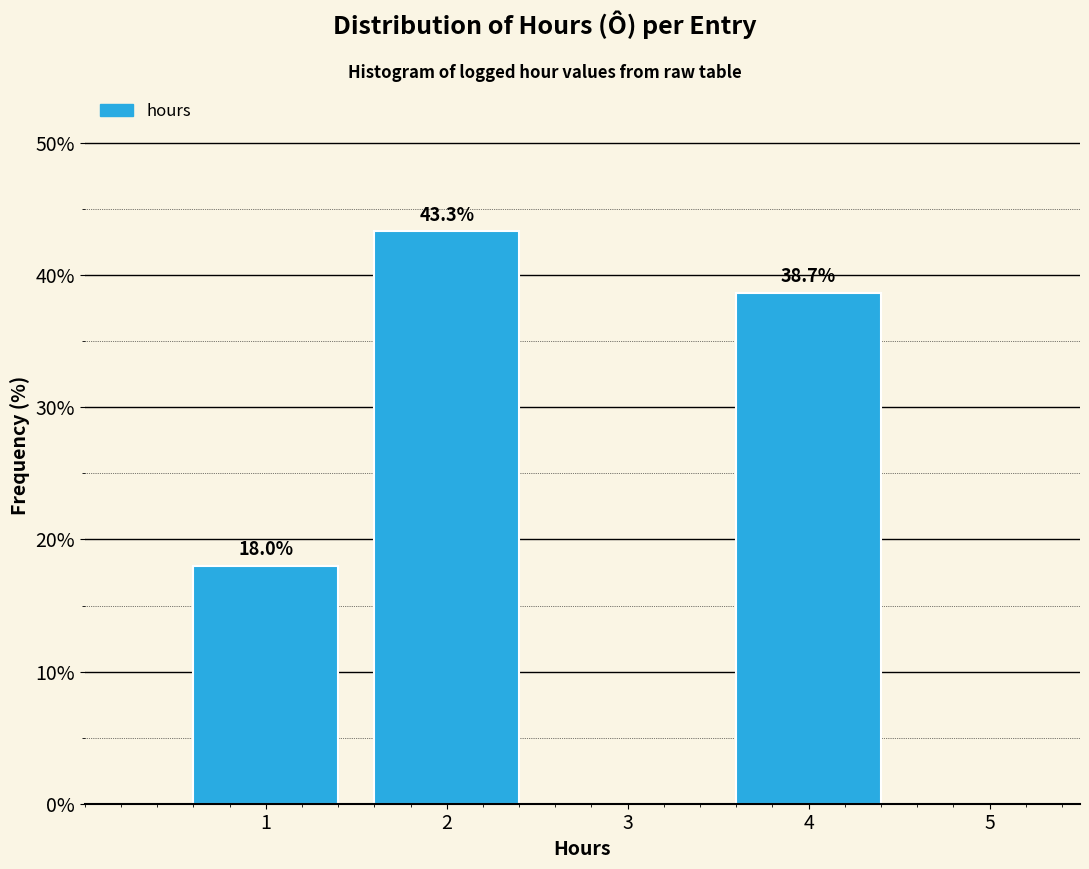

Reading left to right, transcribe all the data shown in this chart.

1=18.0	2=43.3	4=38.7